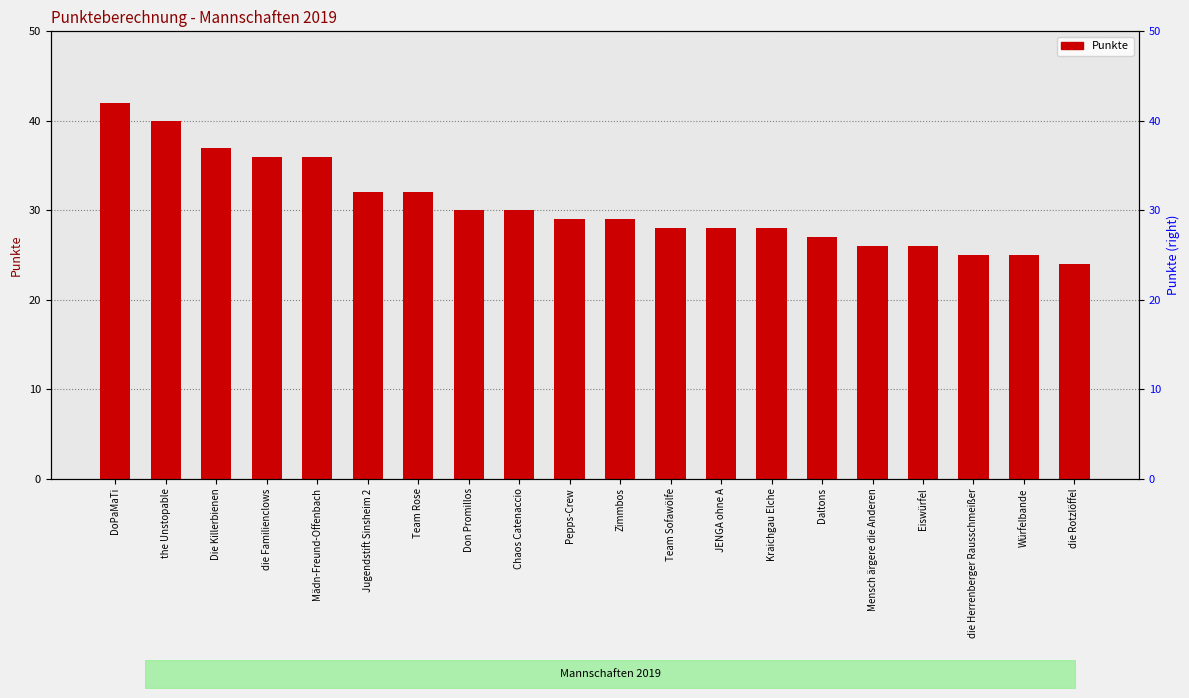

Approximately how many times larger is the value at Mensch ärgere die Anderen compared to Daltons?

1.0